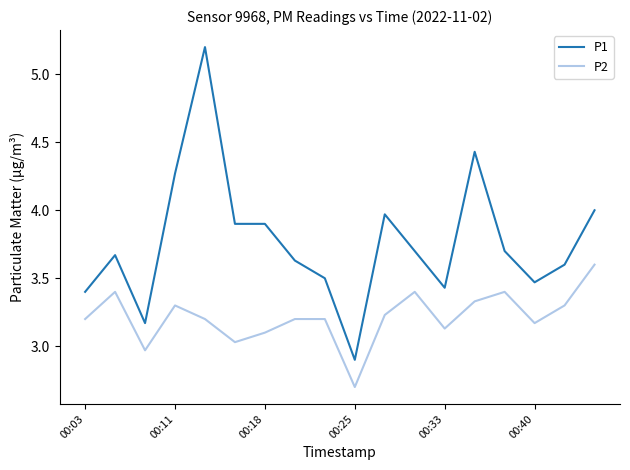

True or false: P1 and P2 cross at least once.

False